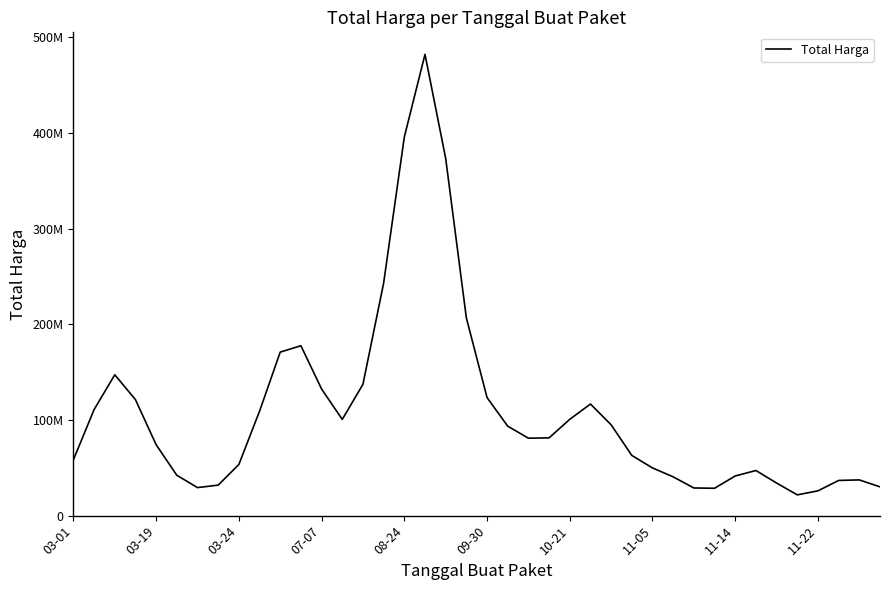

Is this an area chart (filled region under the line)?

No